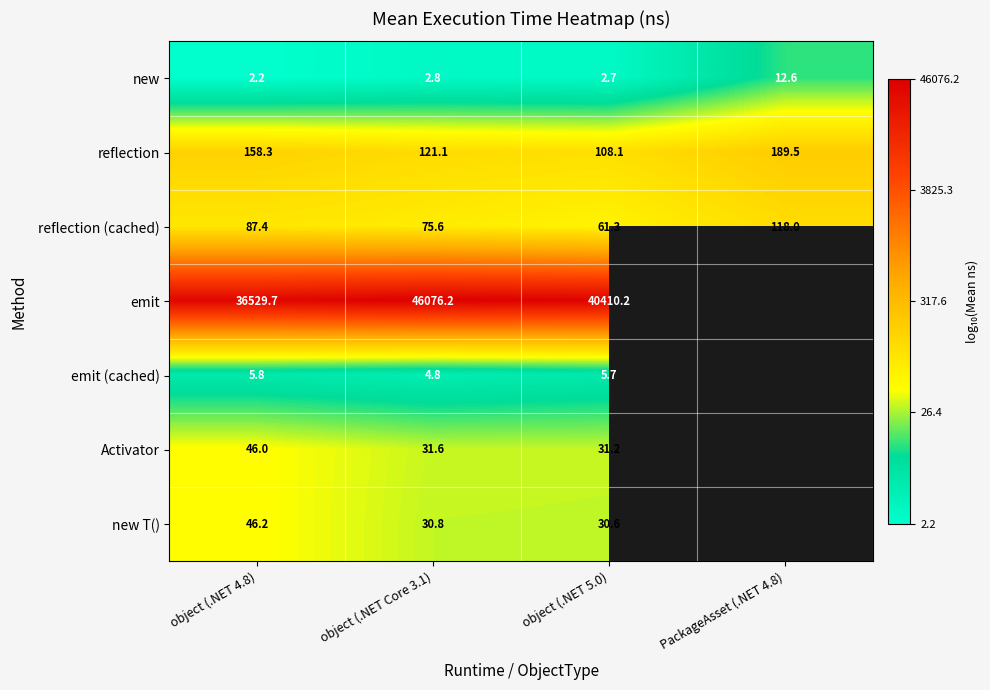

Which series changed the most between object (.NET Core 3.1) and object (.NET 5.0)?

emit